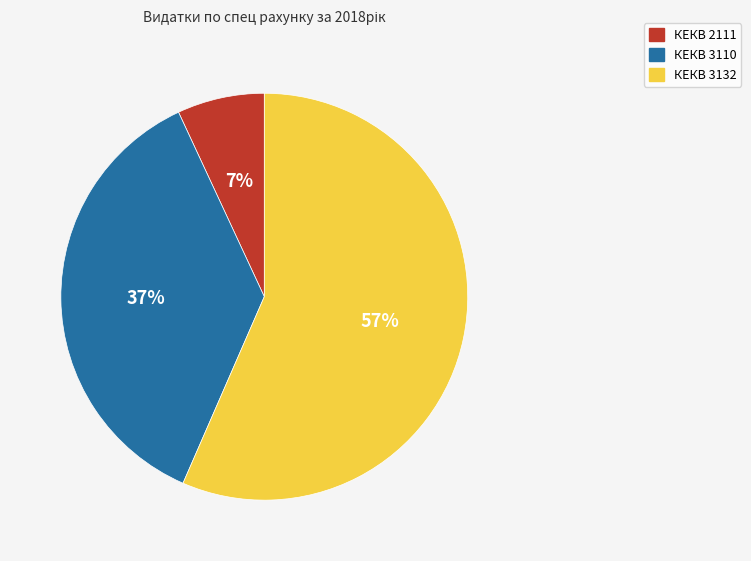

True or false: КЕКВ 3110 accounts for 37% of the total.

True